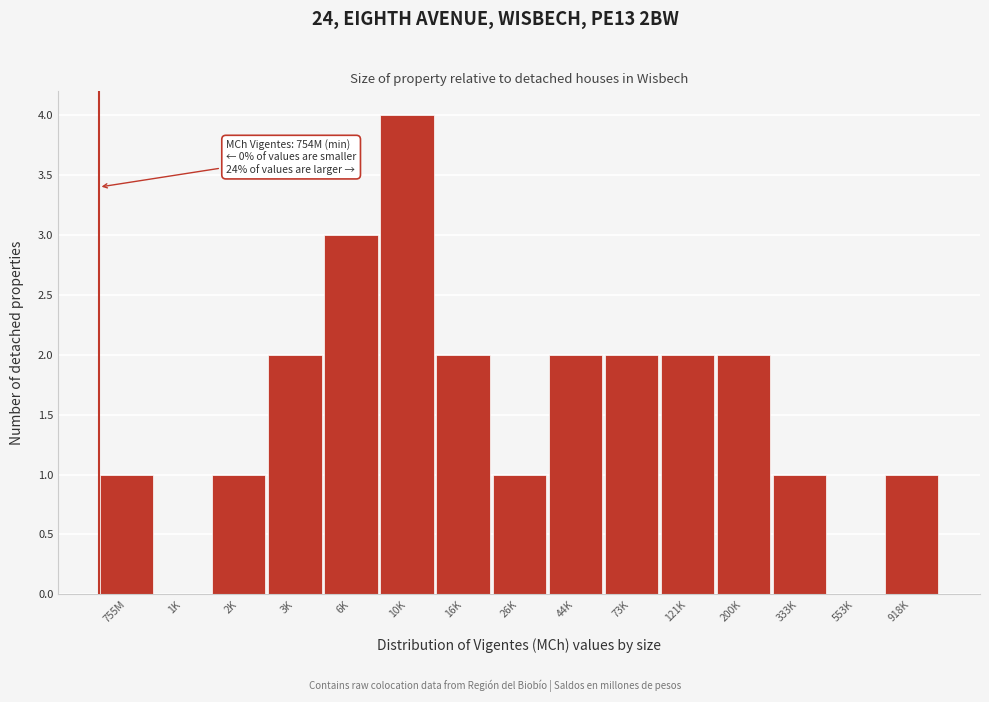

Reading left to right, extract all data points from this chart.

755M=1	1K=0	2K=1	3K=2	6K=3	10K=4	16K=2	26K=1	44K=2	73K=2	121K=2	200K=2	333K=1	553K=0	918K=1